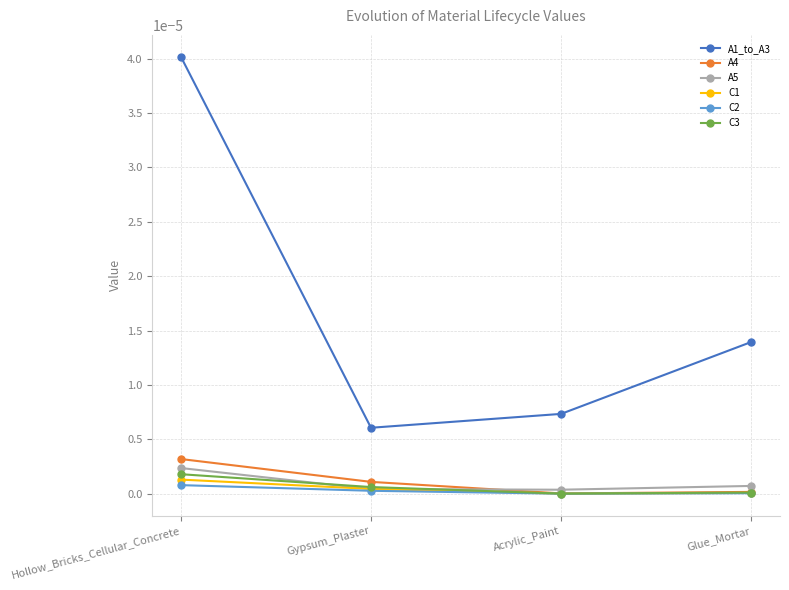

True or false: C3 has a value of 0.0 at Gypsum_Plaster.

True